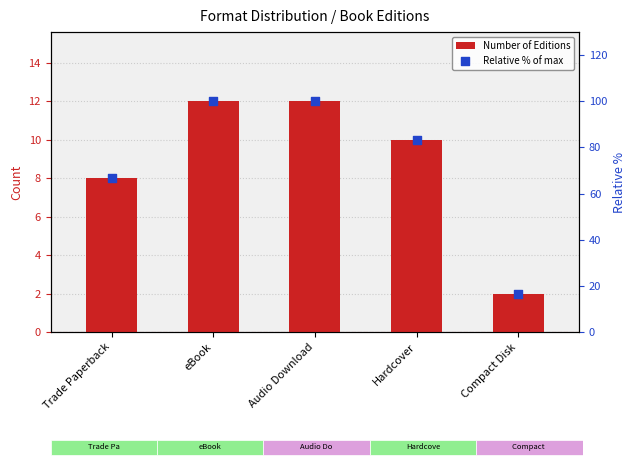

Which series reaches the minimum Y coordinate?

Number of Editions